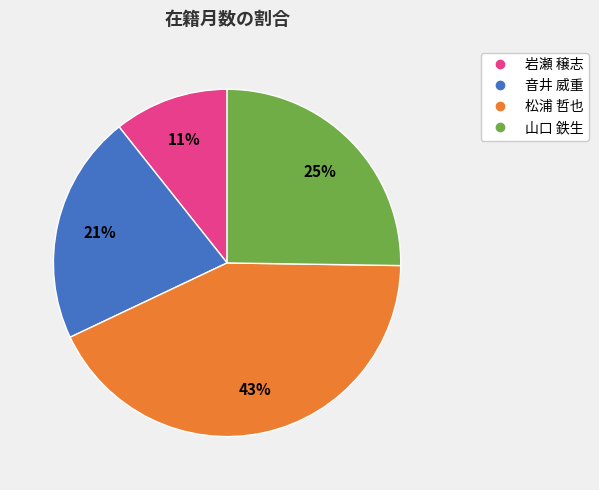

How many slices are in this pie chart?

4